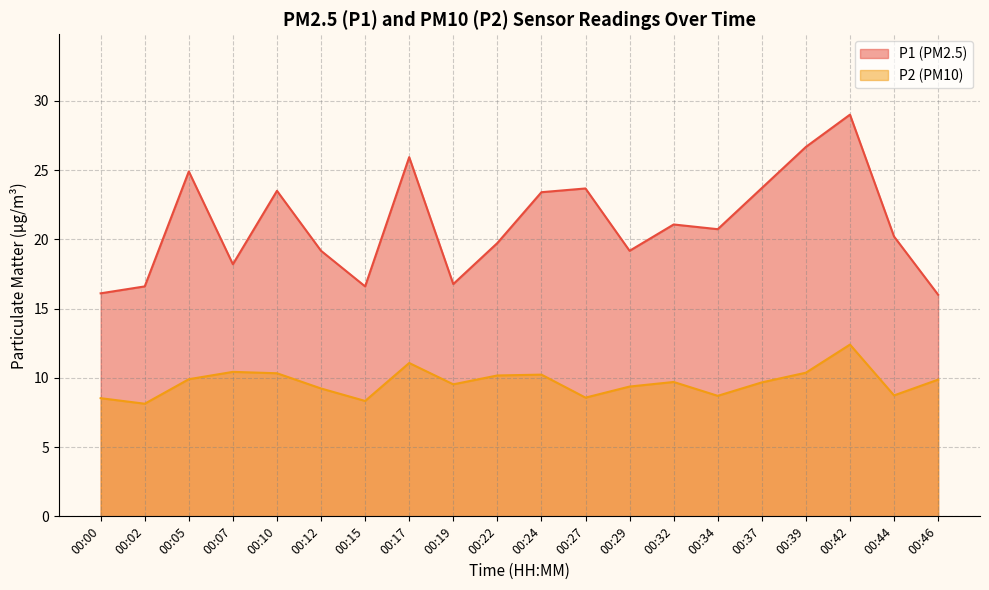

At which category does P2 reach its first local peak?

00:07